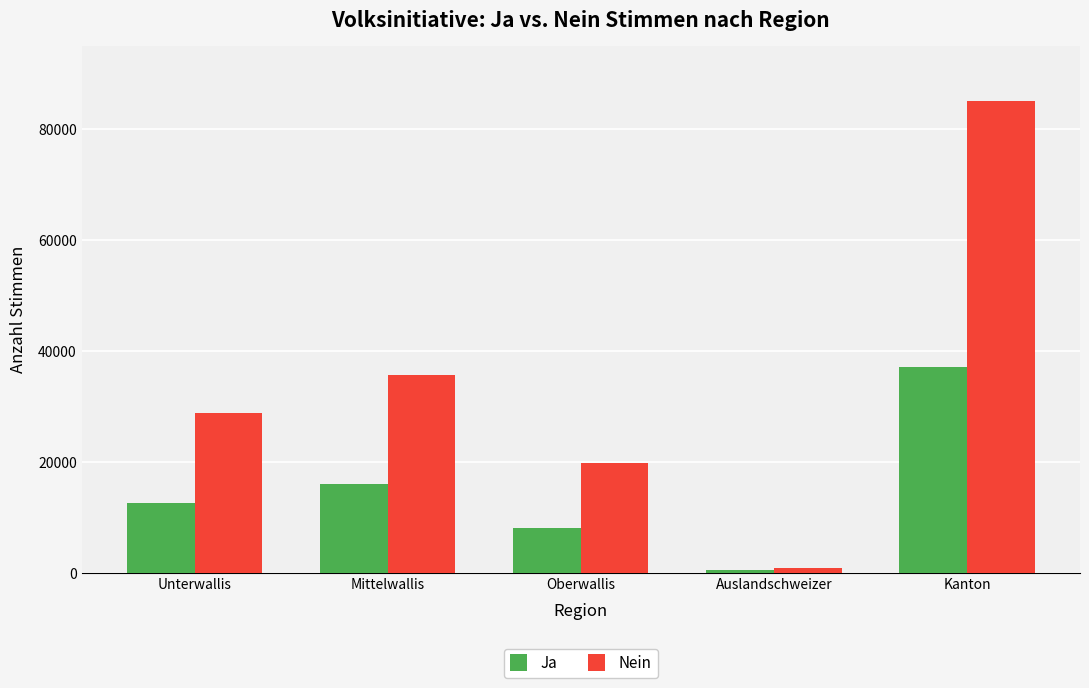

Reading left to right, what are all the values shown in this chart?

Ja: Unterwallis=12517	Mittelwallis=15927	Oberwallis=8116	Auslandschweizer=485	Kanton=37045
Nein: Unterwallis=28745	Mittelwallis=35589	Oberwallis=19865	Auslandschweizer=817	Kanton=85016